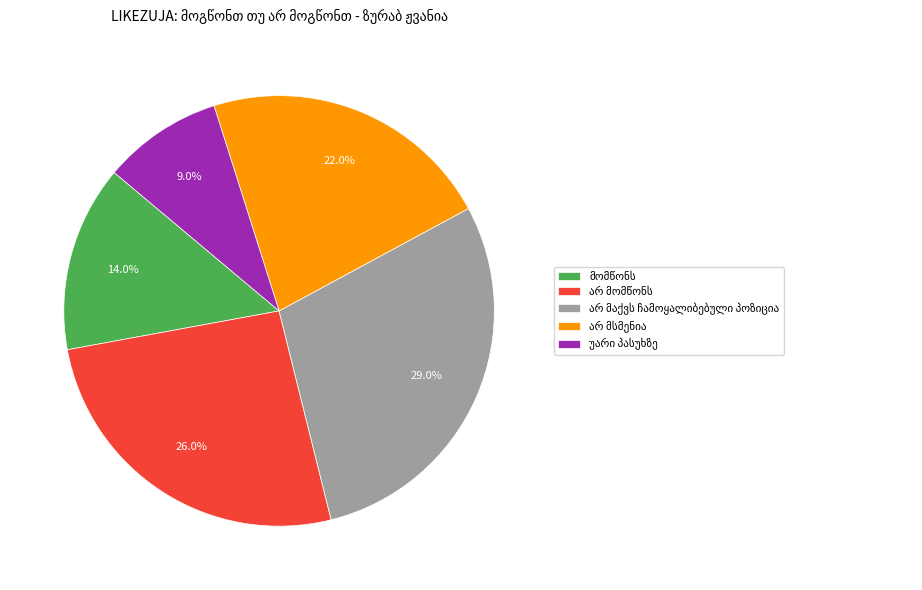

Is there a majority slice in this chart?

No